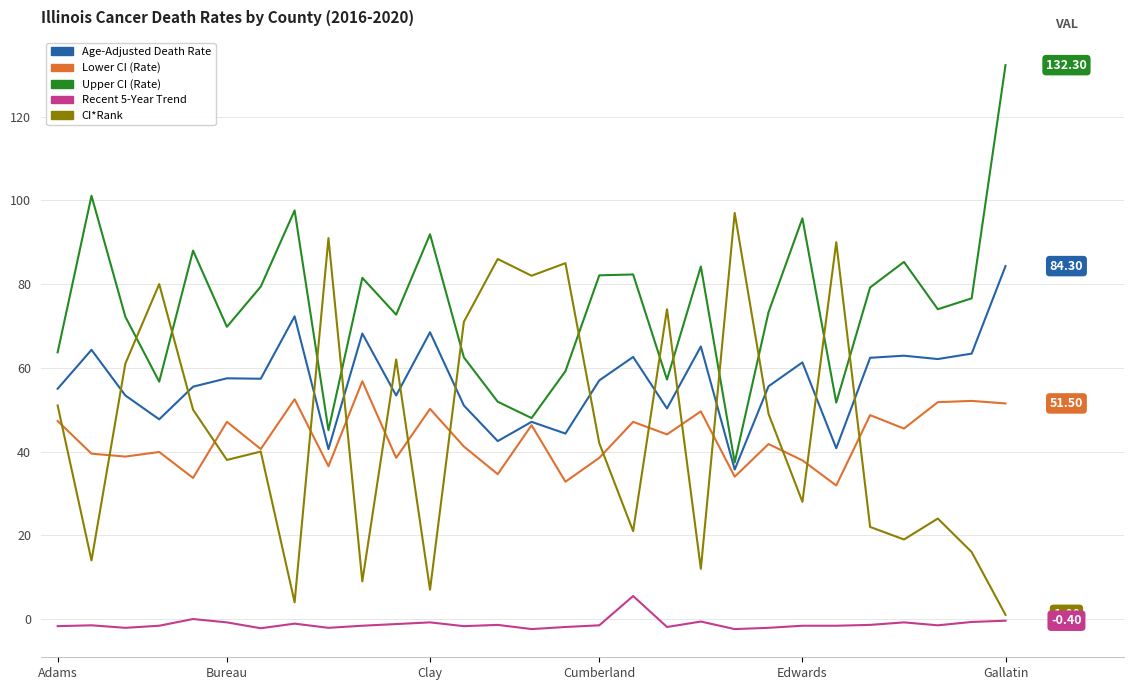

List the series in order of their peak value, highest first.

Upper CI (Rate), CI*Rank, Age-Adjusted Death Rate, Lower CI (Rate), Recent 5-Year Trend